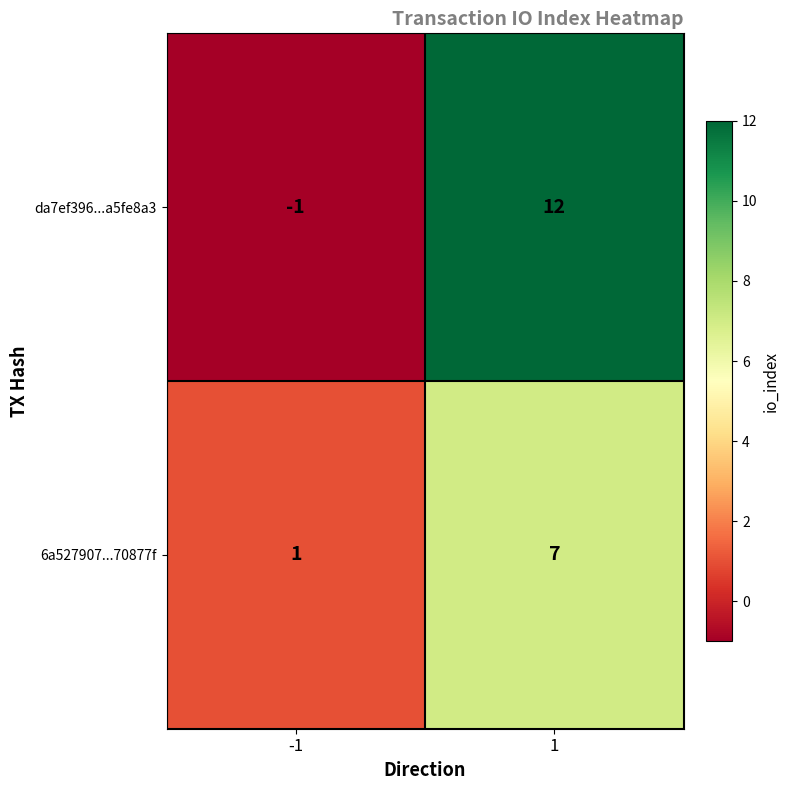

Between -1 and 1, which series saw the biggest shift?

da7ef396...a5fe8a3